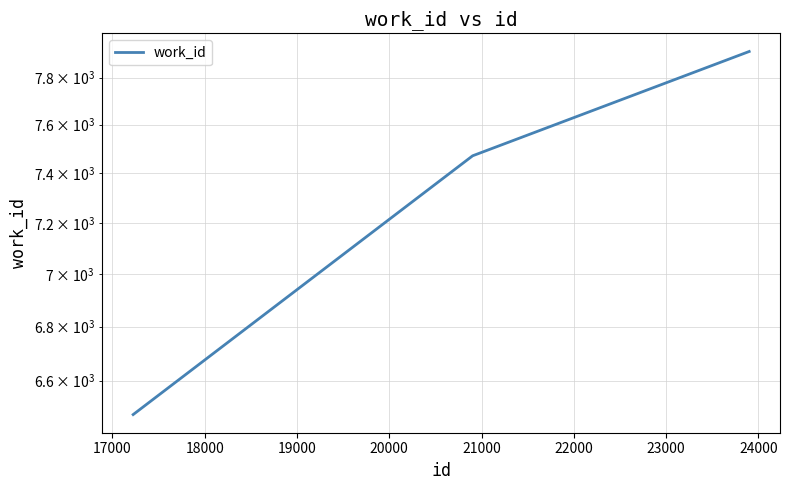

What is the value of the 3rd point from the left?

7913